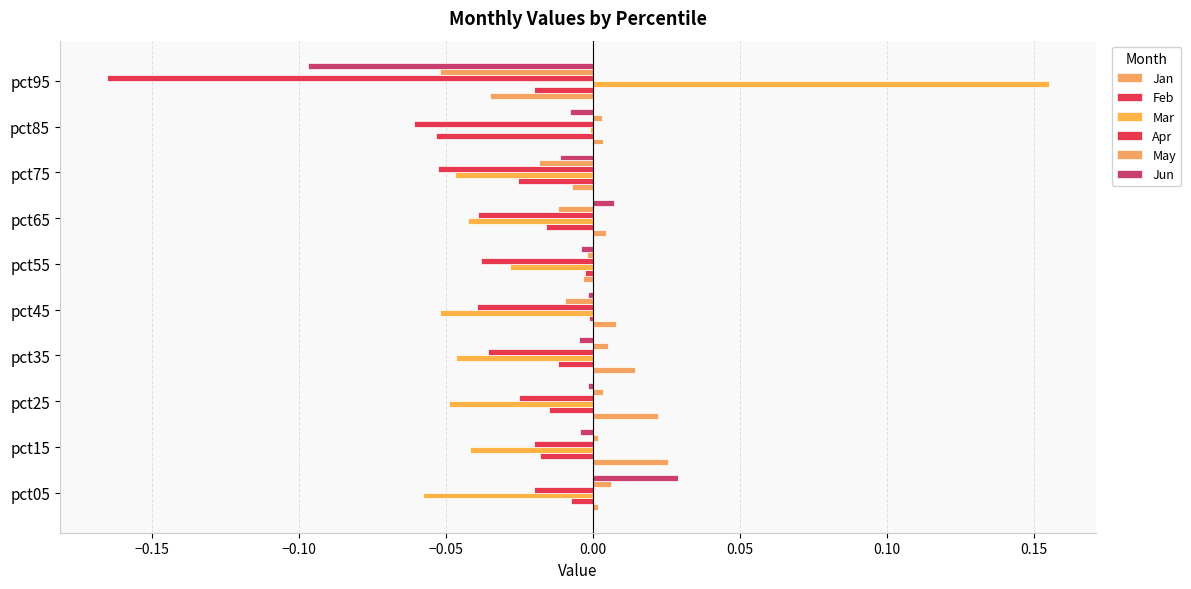

Count the number of categories in the chart.

10